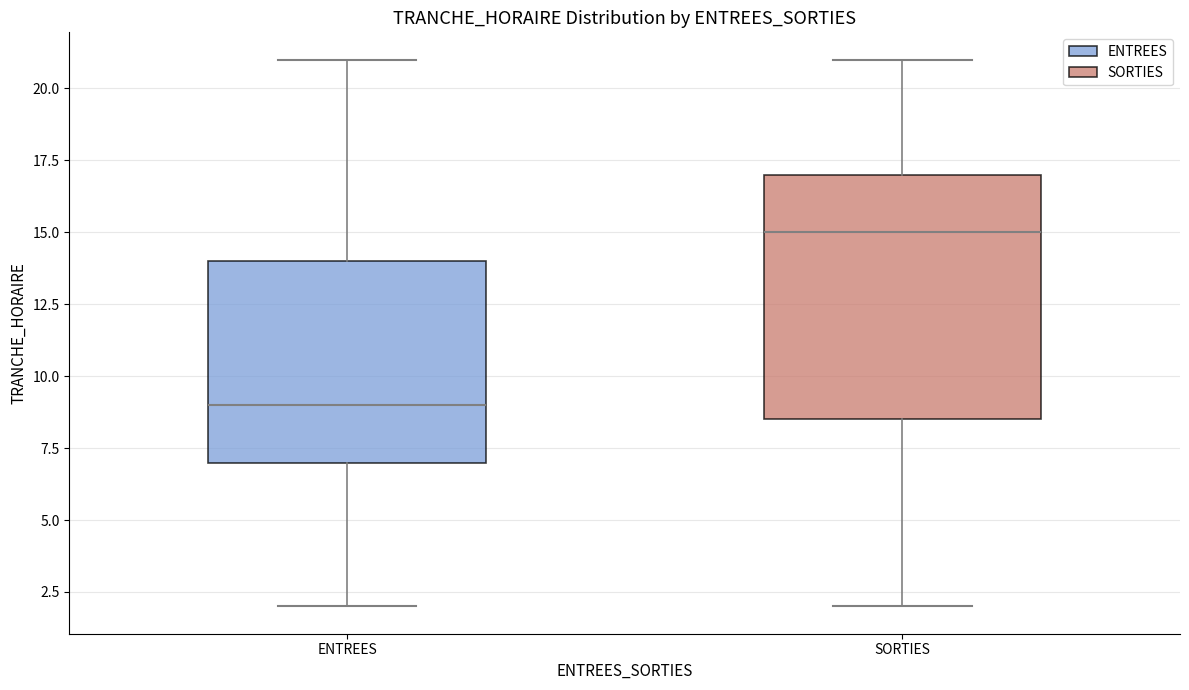

Which box is the tallest, from its lower edge to its upper edge?

SORTIES